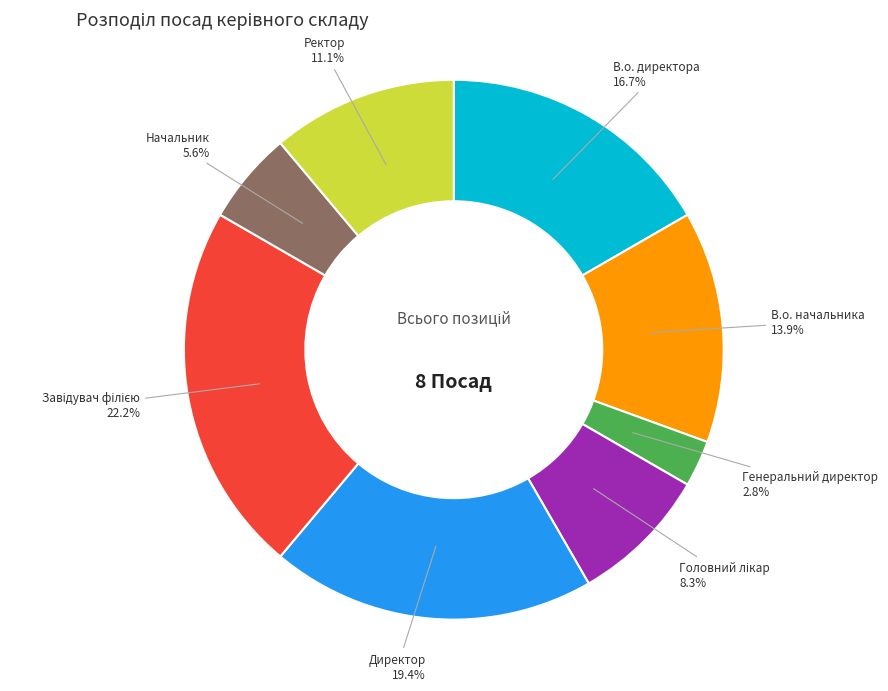

Is there a majority slice in this chart?

No